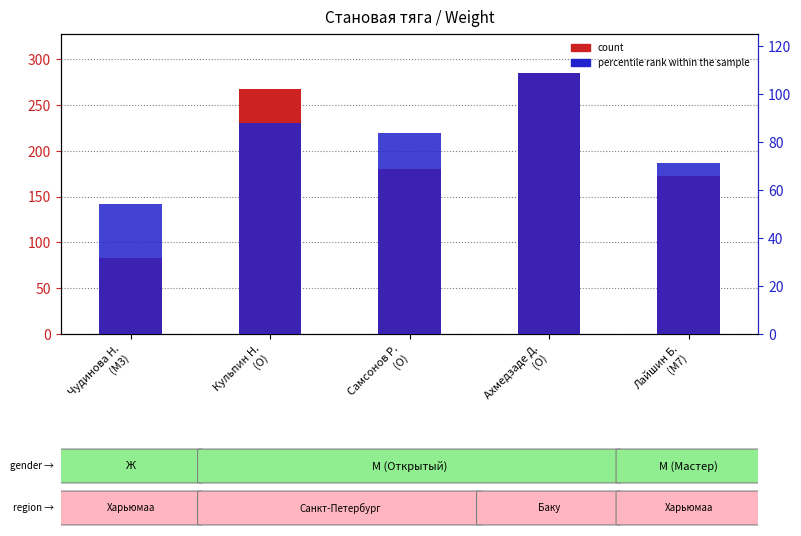

Which label corresponds to the smallest value in the chart?

Чудинова Н.
(M3)